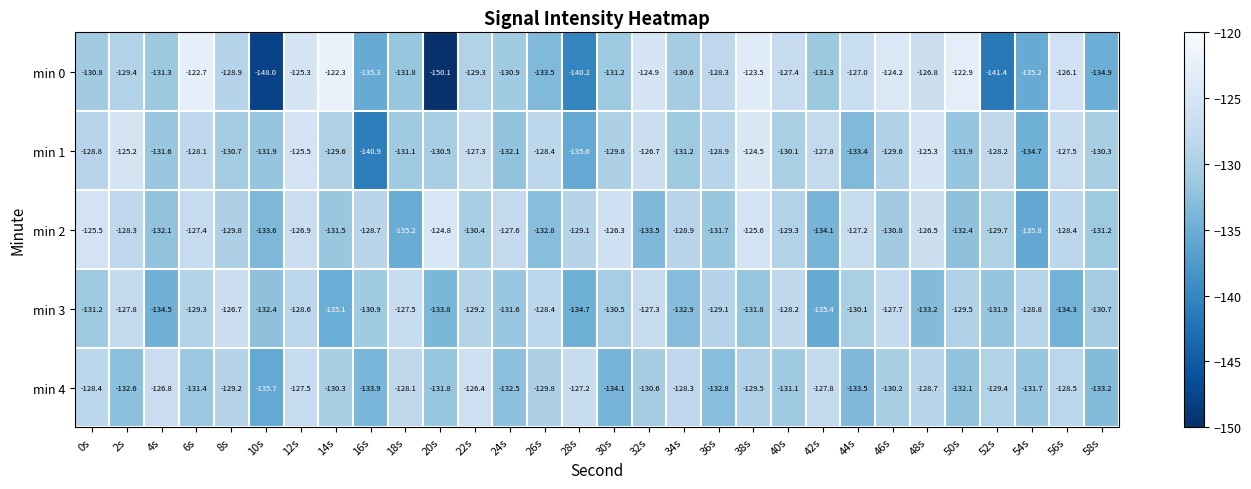

Between 8s and 48s, which series saw the biggest shift?

min 3